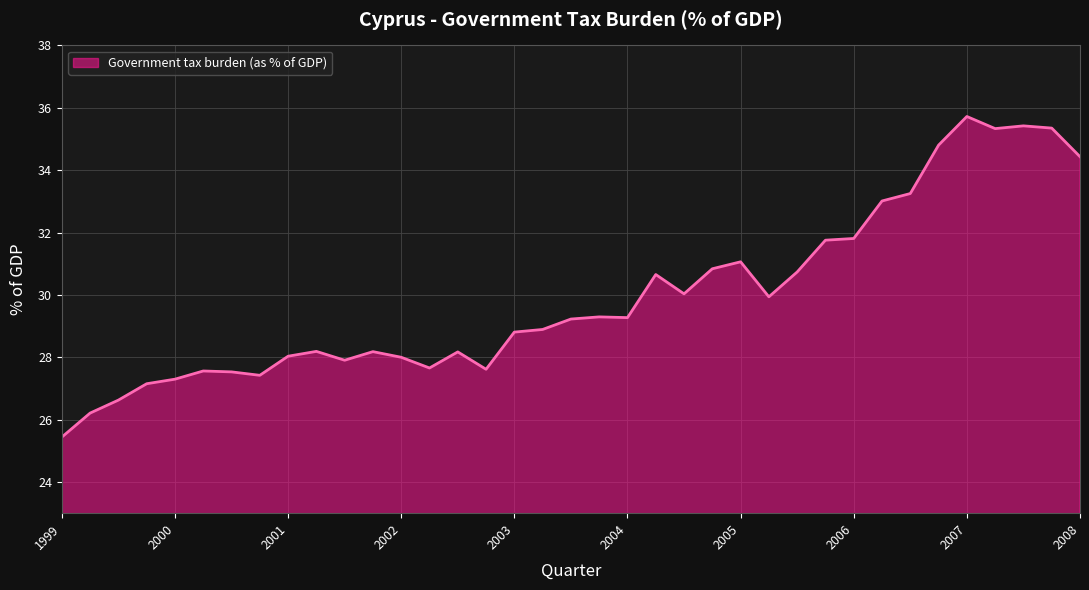

What is the average value?

30.0